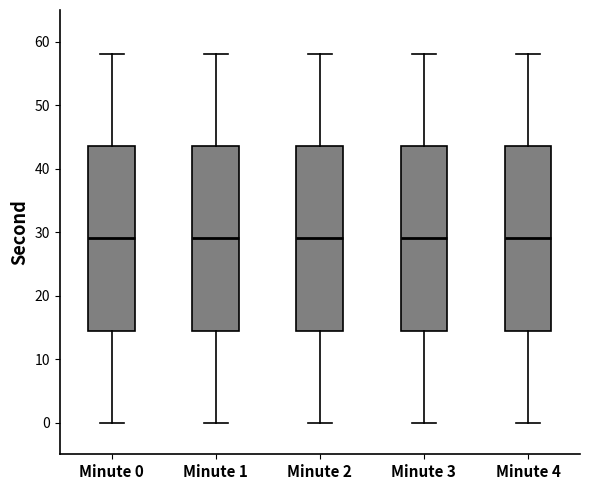

Where does the median line of the box for Minute 2 sit on the y-axis? The values are not printed on the chart, so give them approximately, as read against the axis.

29